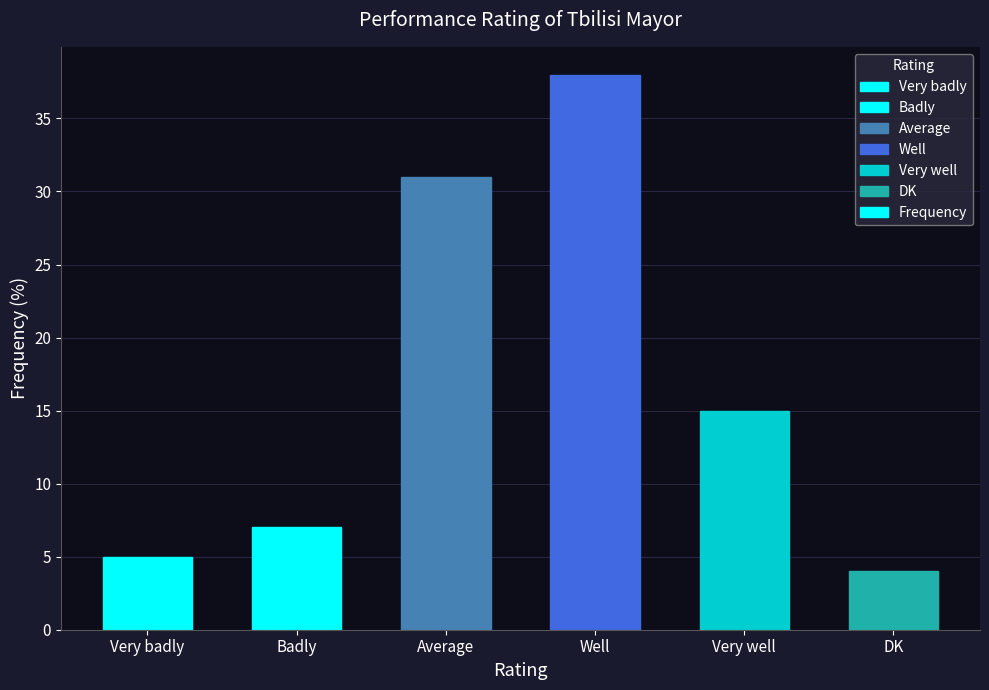

Where does the data first go above 15?

Average